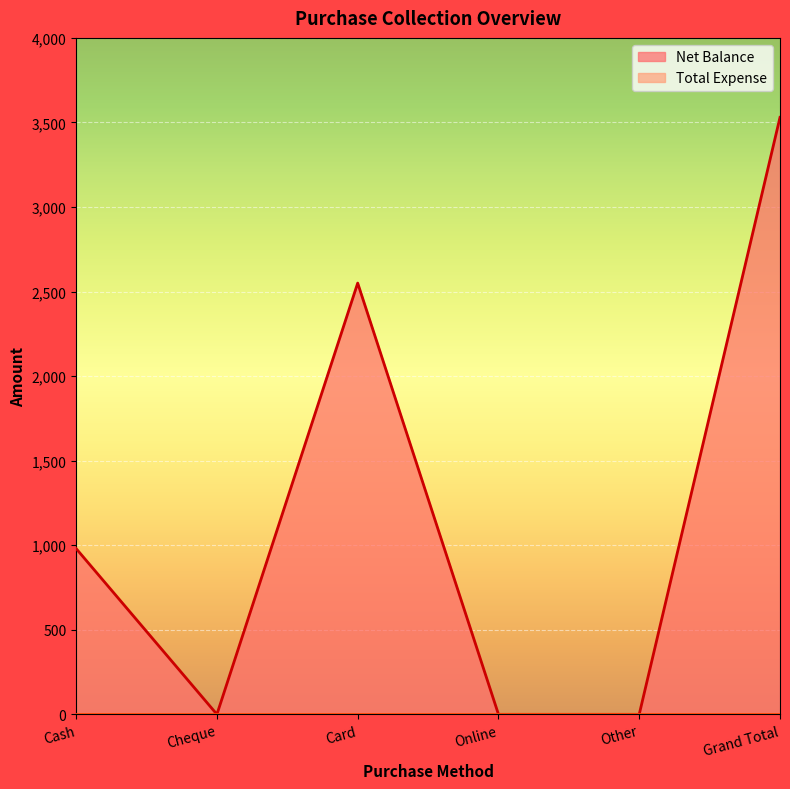

What is the label of the 3rd point from the left?

Card